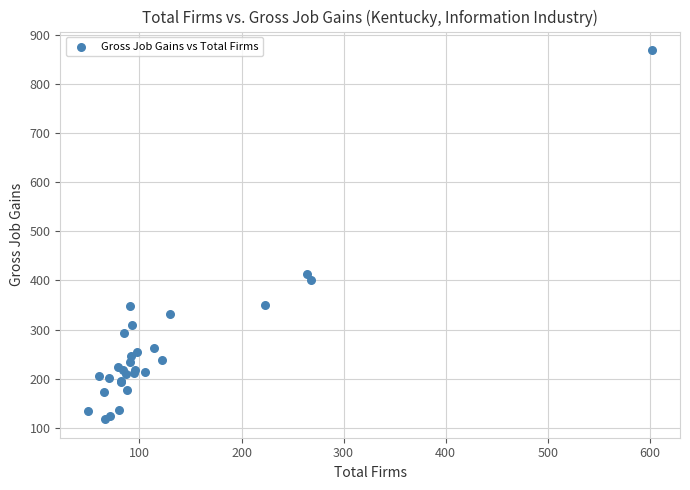

What Y value in the scatter plot is closest to 493?

413